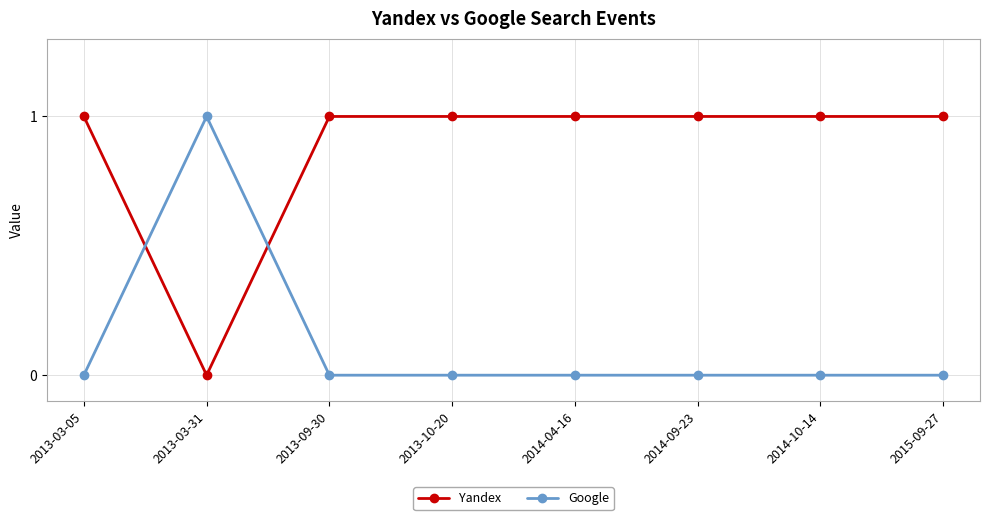

How many times do Yandex and Google cross each other?

2